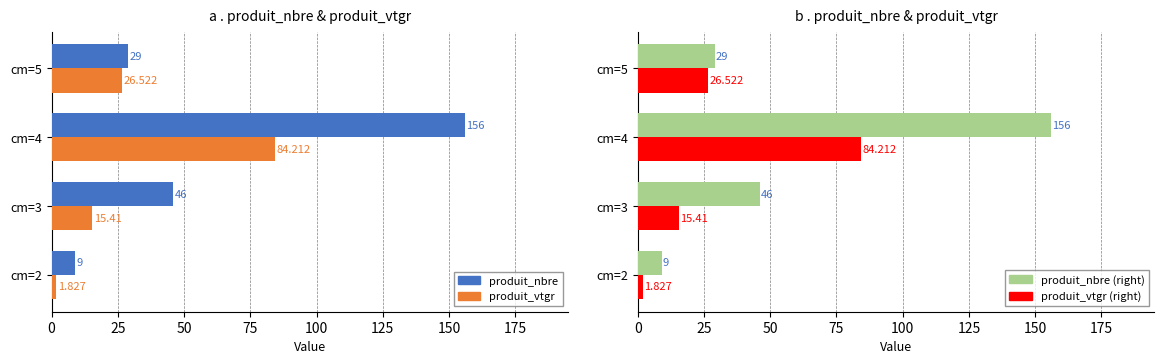

Which series has the largest range (max minus min)?

produit_nbre